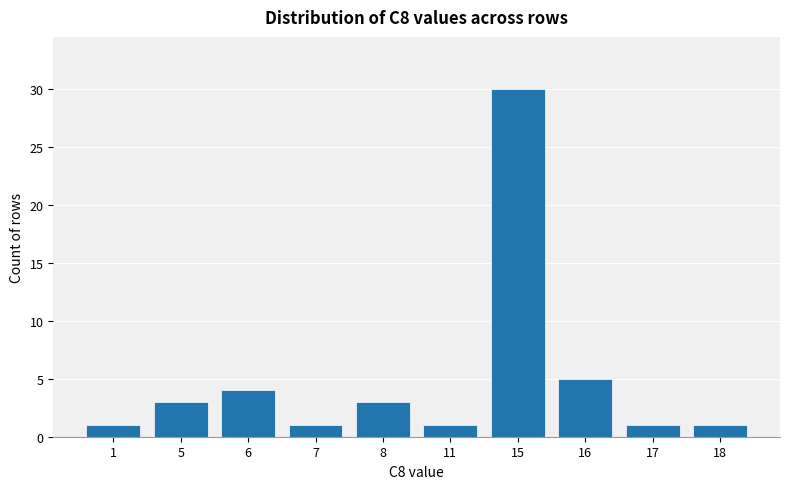

How many data points are less than 3?

5